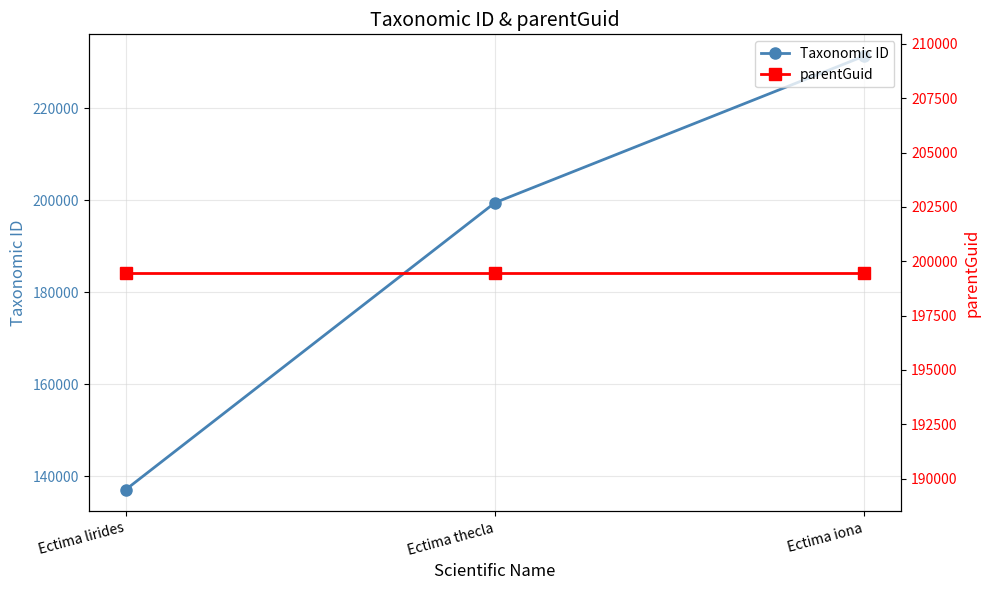

Which series has the widest spread of values?

Taxonomic ID